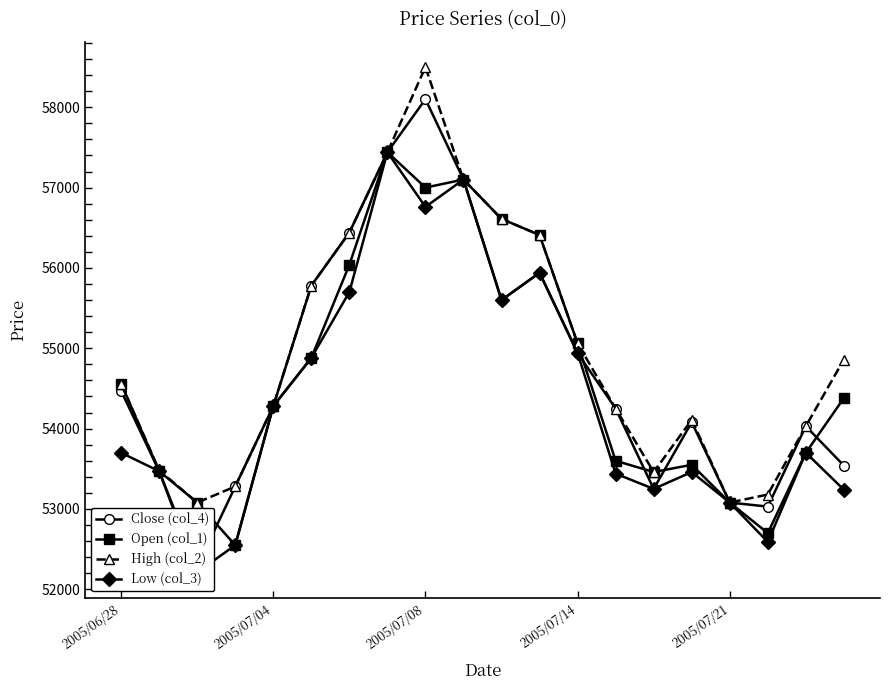

At which category does High (col_2) reach its first local peak?

2005/07/08